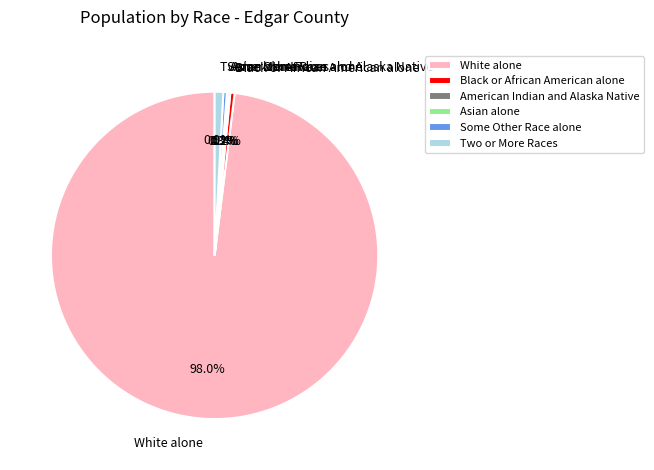

Between Black or African American alone and White alone, which is larger?

White alone